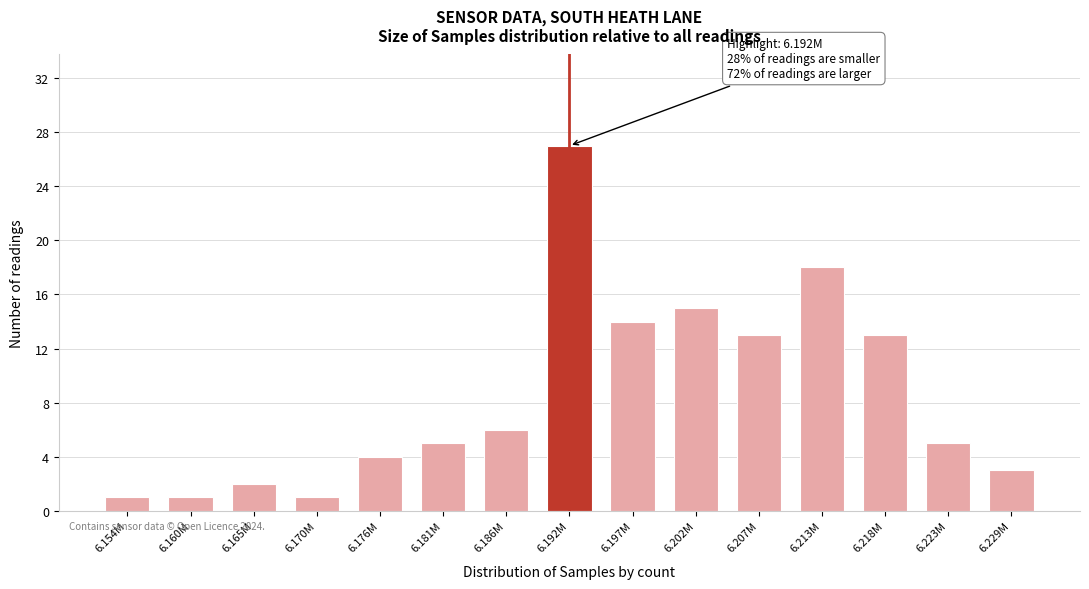

Reading right to left, list all the values displayed in this chart.

3	5	13	18	13	15	14	27	6	5	4	1	2	1	1